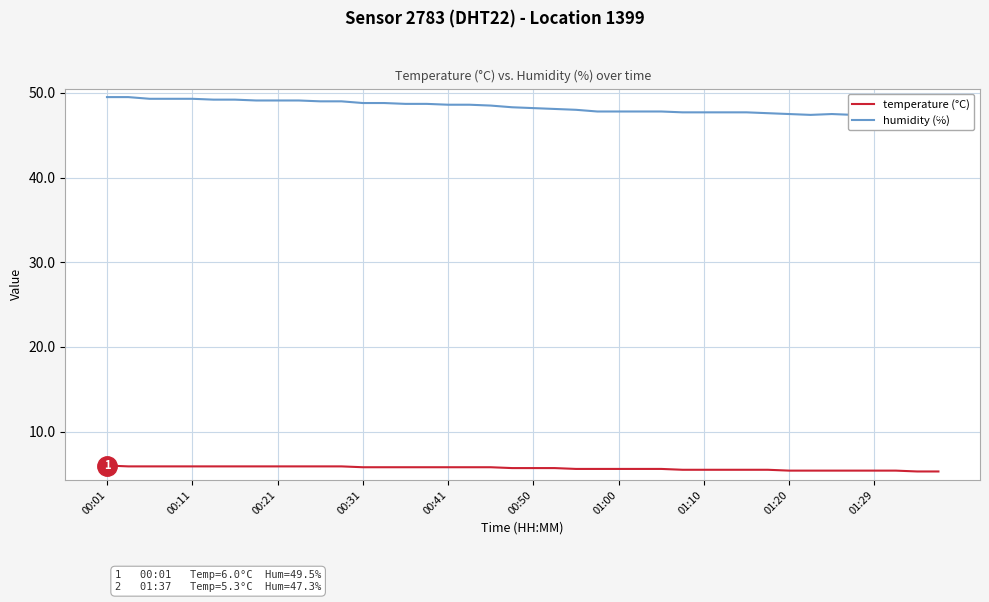

At which category is the sum across all series the highest?

00:01